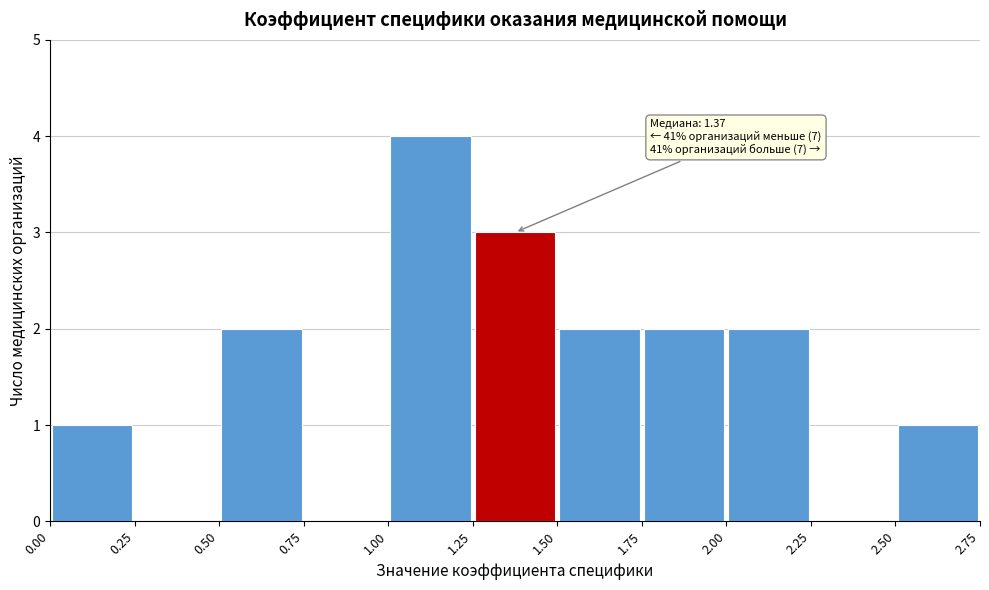

Over which range of the x-axis is the bar tallest?

1.00 to 1.25